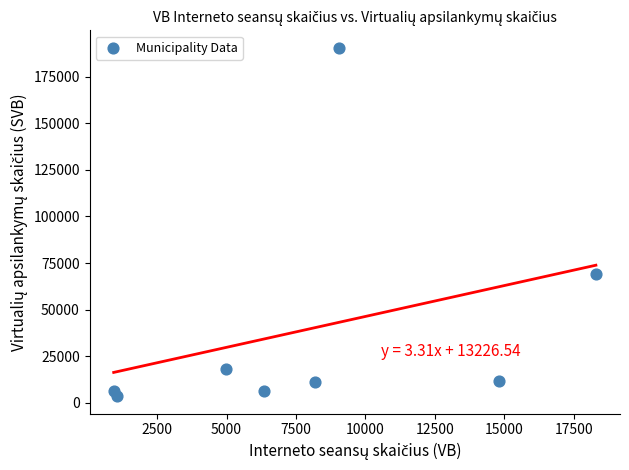

What Y value in the scatter plot is closest to 97025?

68933